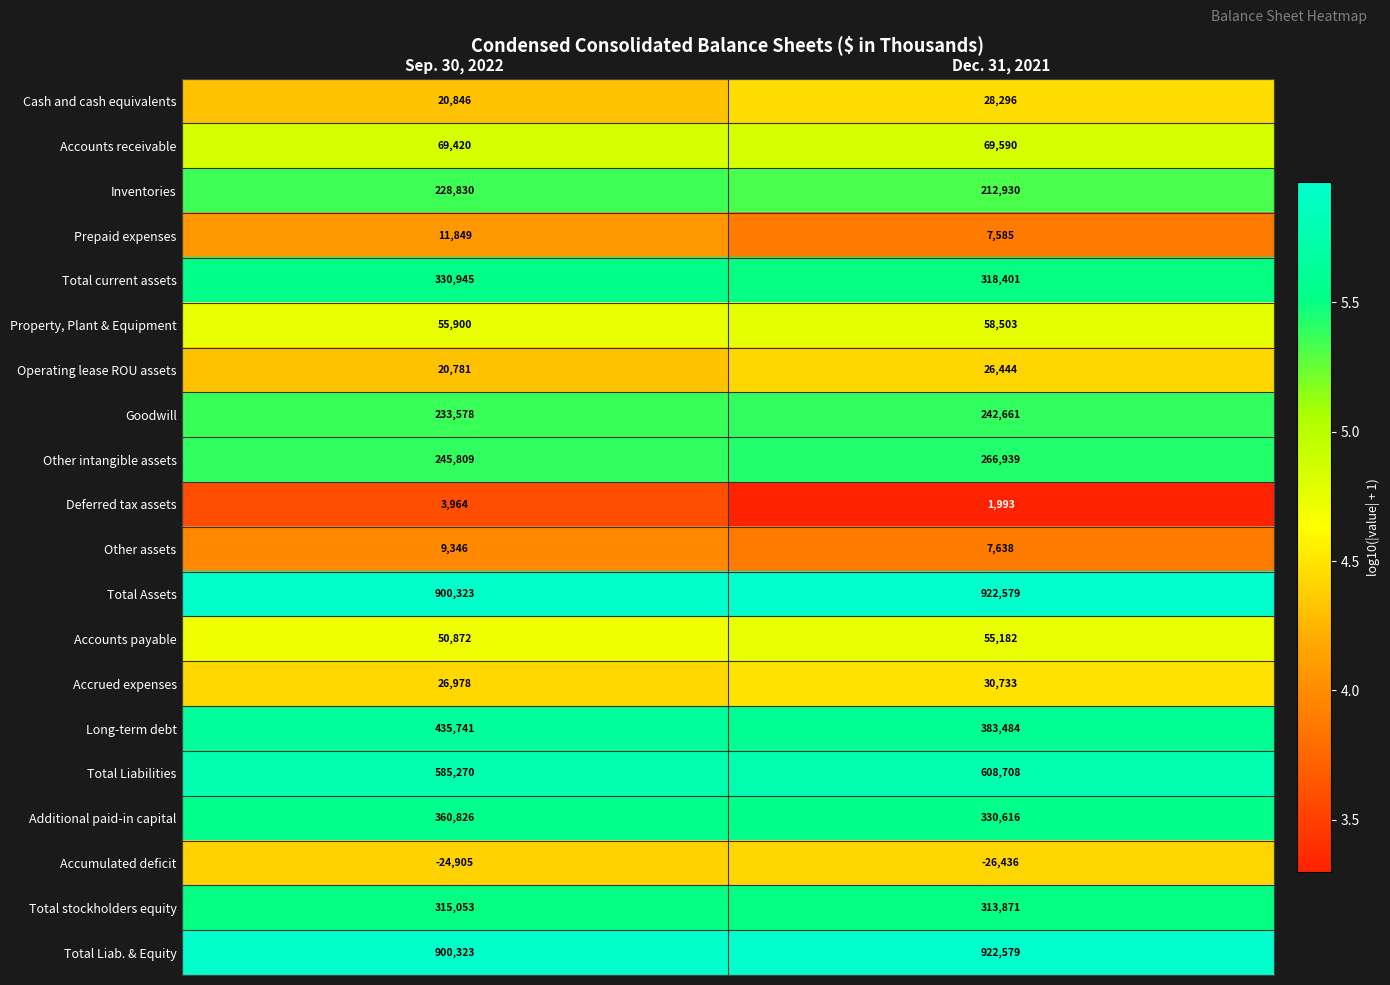

True or false: Accrued expenses has a value of 45110 at Dec. 31, 2021.

False